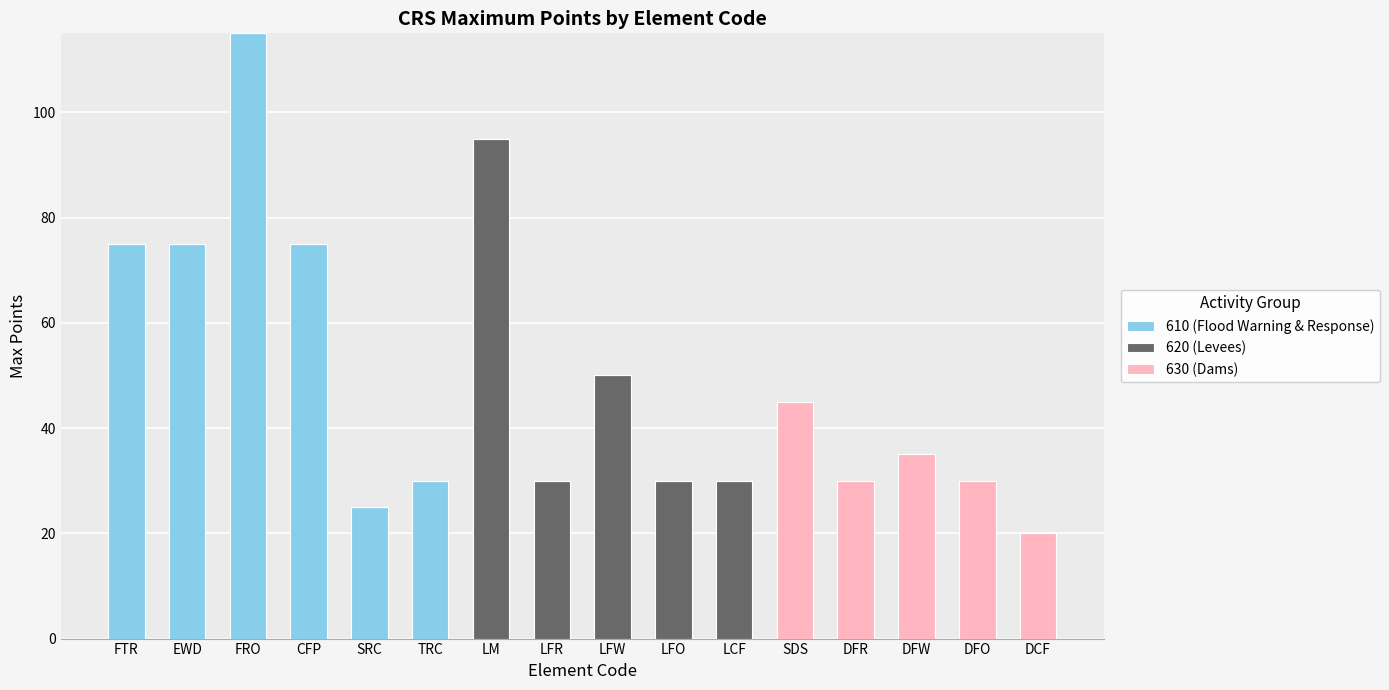

What is the sum of the 610 (Flood Warning & Response) values at LCF and SRC?

25